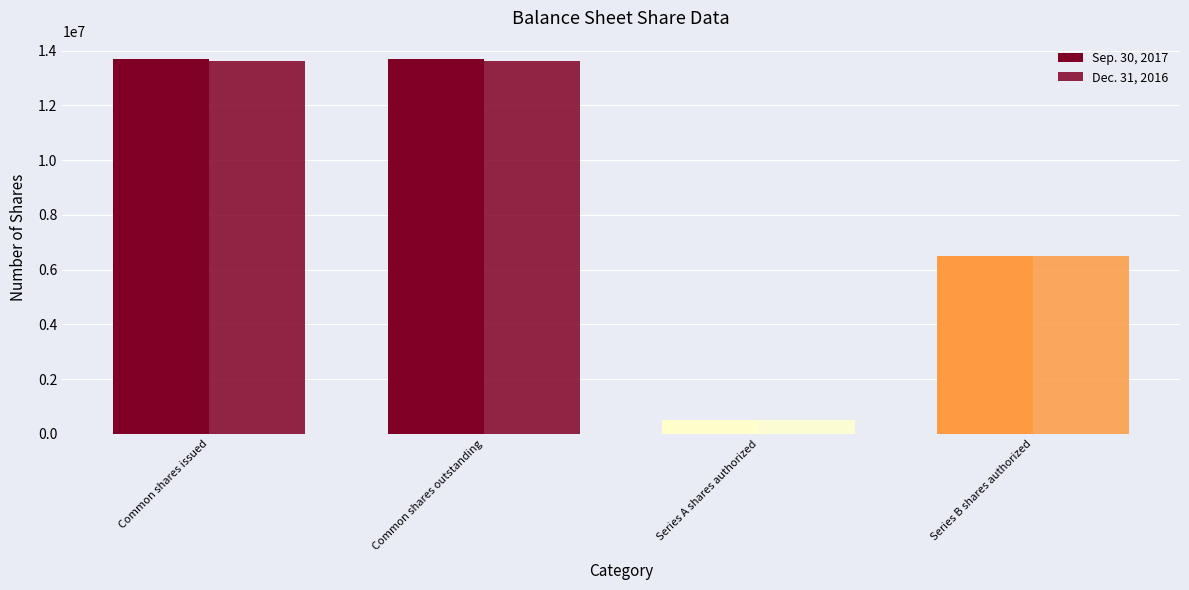

How many values in the Dec. 31, 2016 series are below 13618884?

2